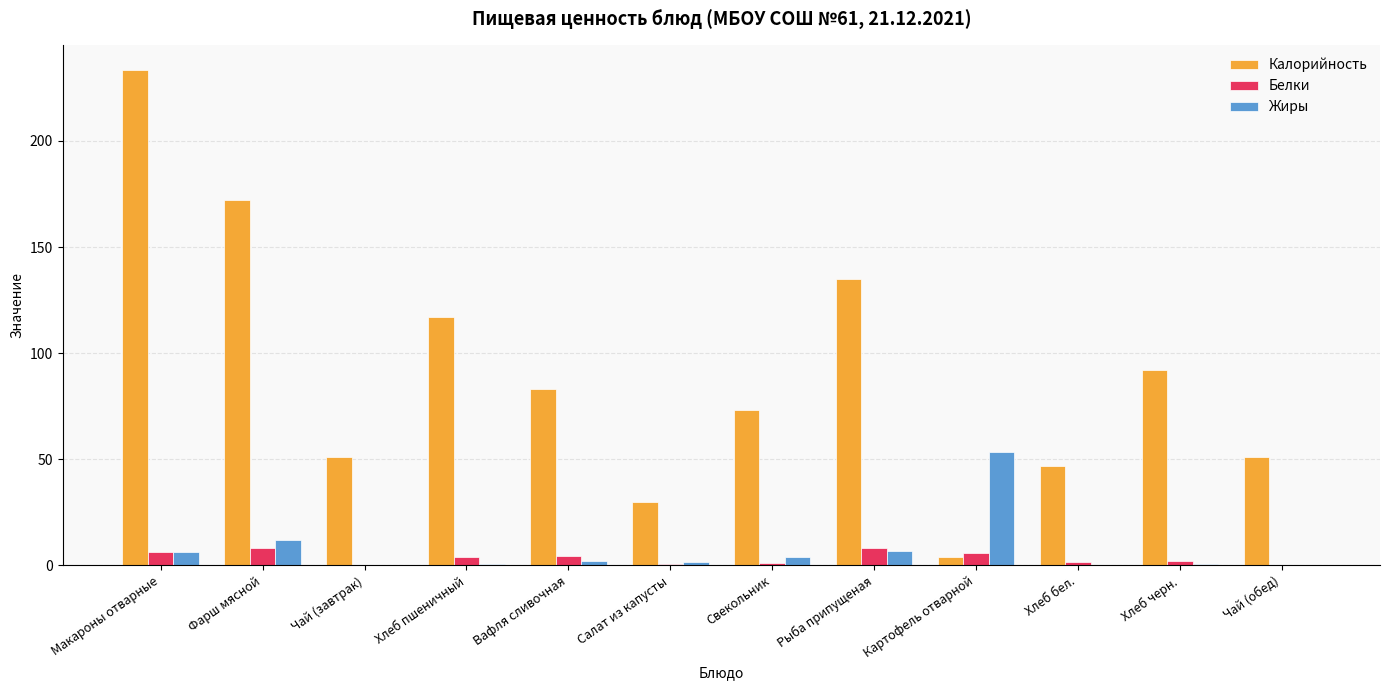

What is the average value of the Белки series?

3.5